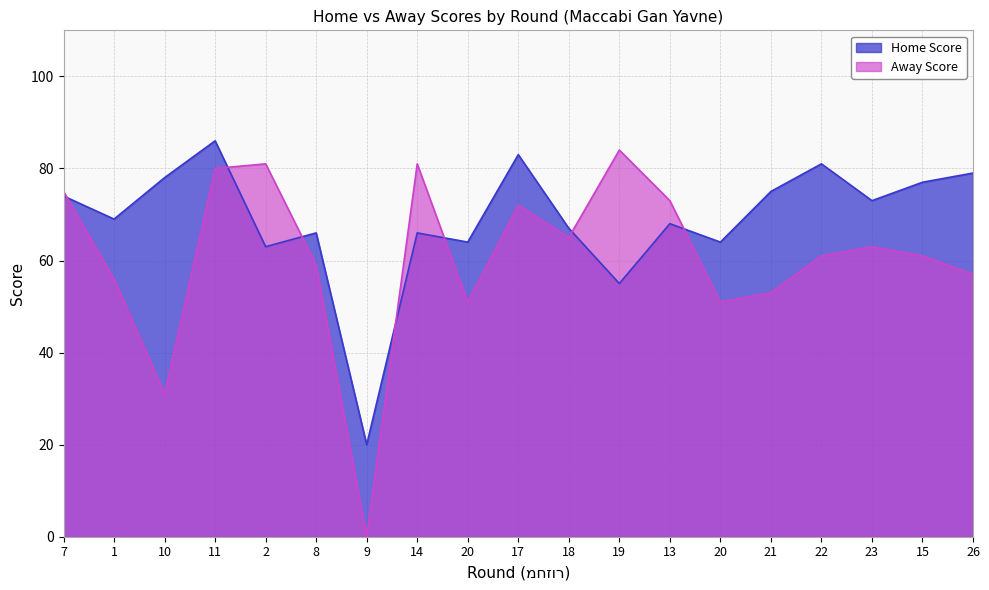

Which series has the largest range (max minus min)?

Away Score